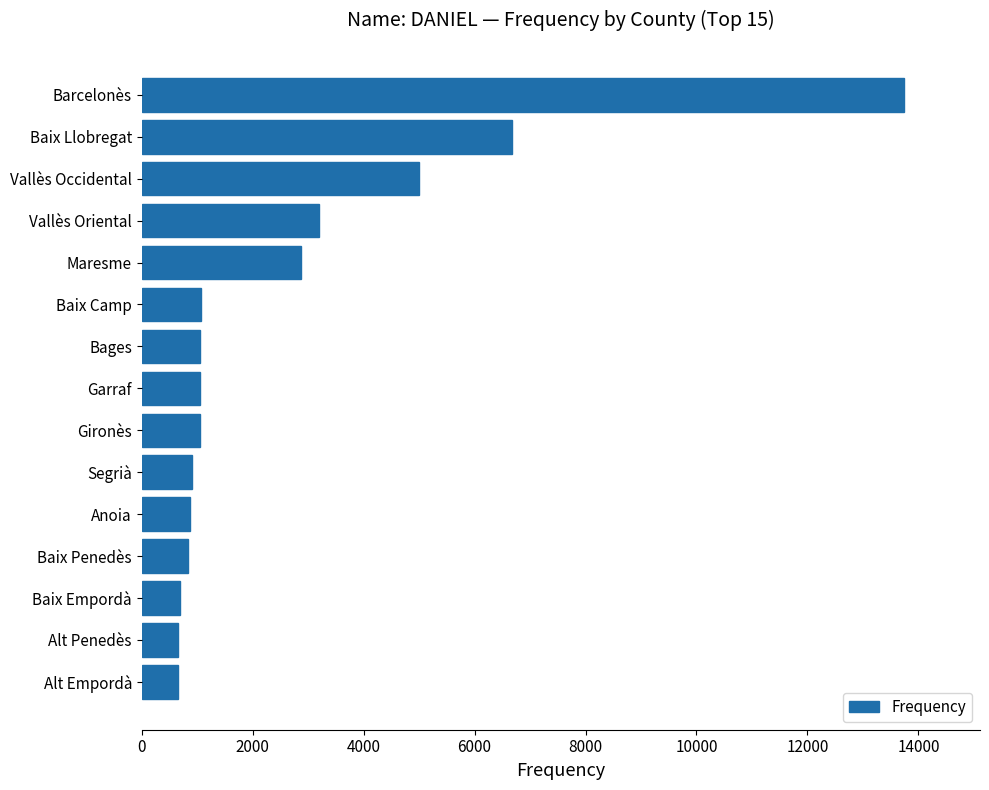

The value at Baix Empordà is 698. True or false?

True